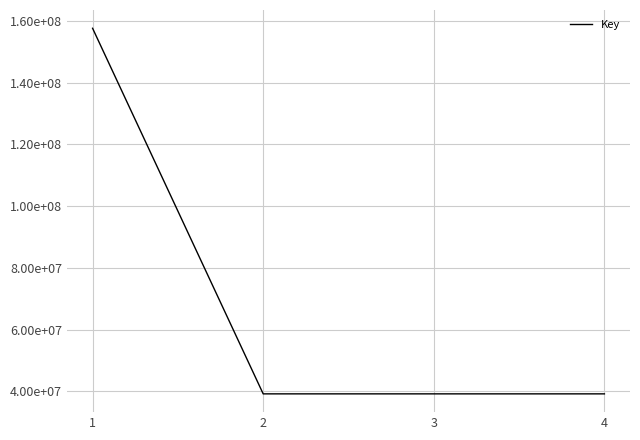

Rank the categories by value from lowest to highest.

4, 3, 2, 1